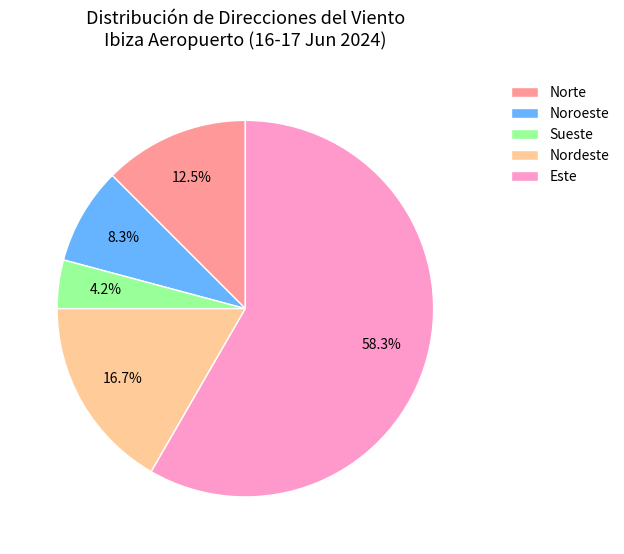

To the nearest percent, what portion does Noroeste represent?

8%